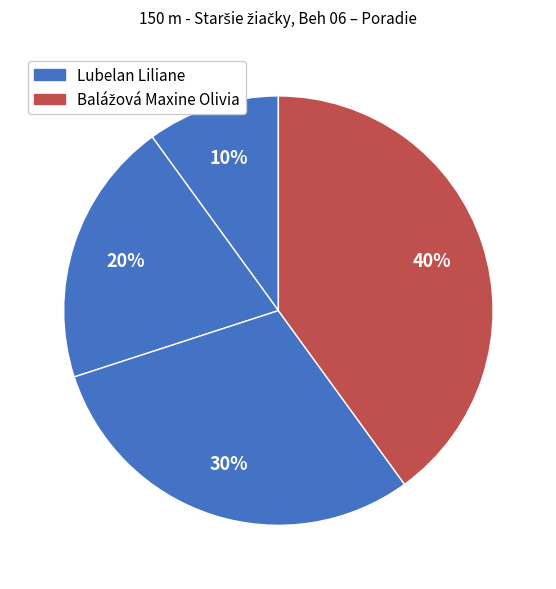

Is there any slice that represents more than half of the pie?

No